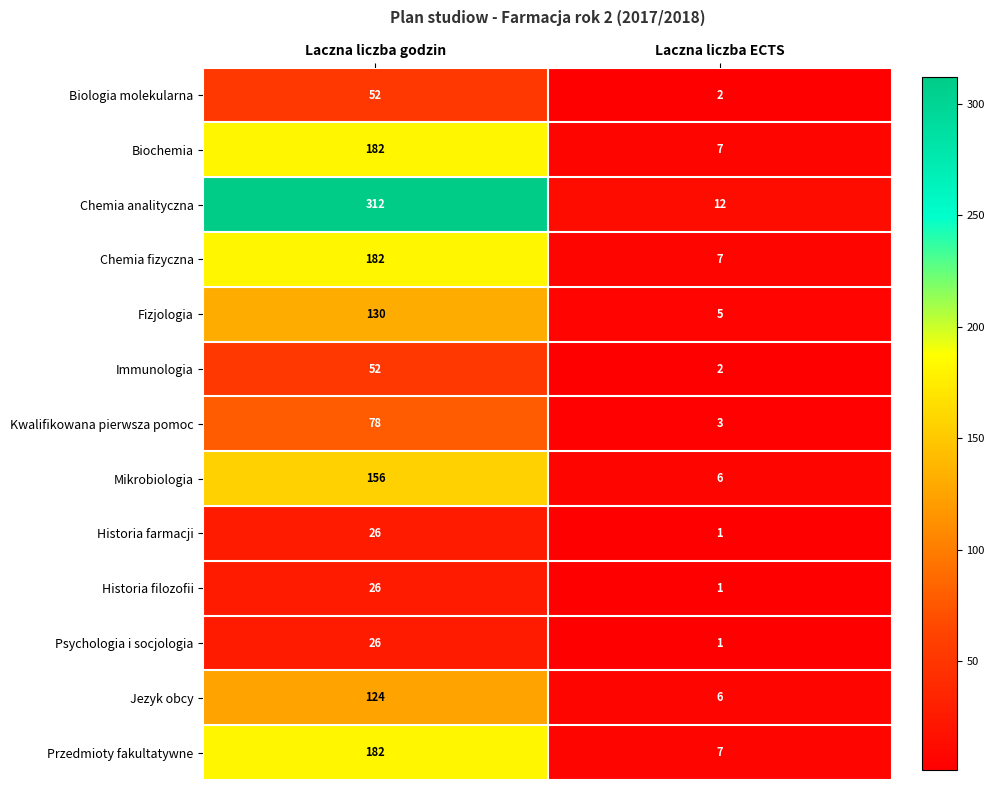

The value of Chemia fizyczna at Laczna liczba godzin is 182. True or false?

True